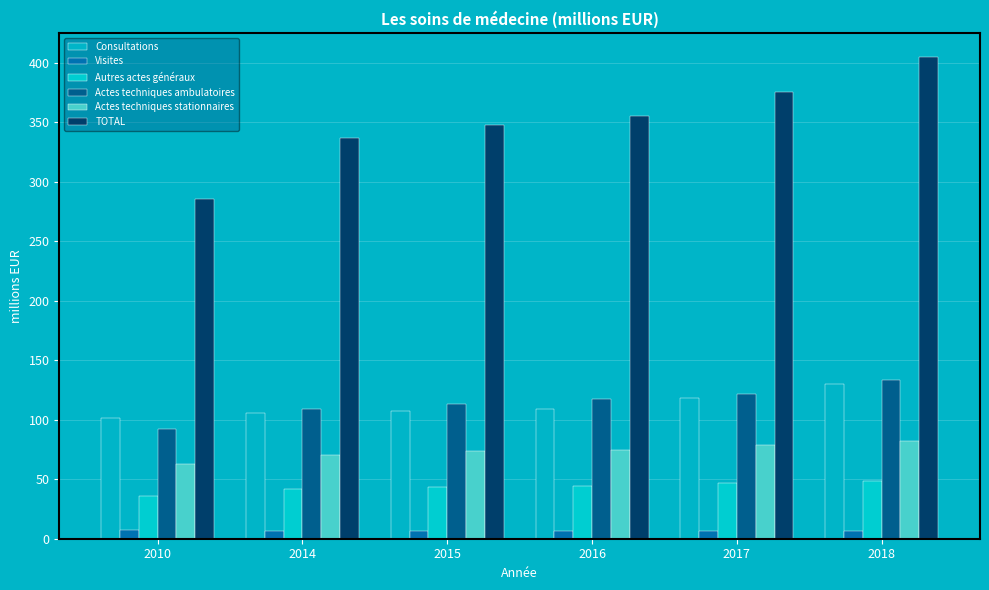

Which series changed the most between 2010 and 2018?

TOTAL